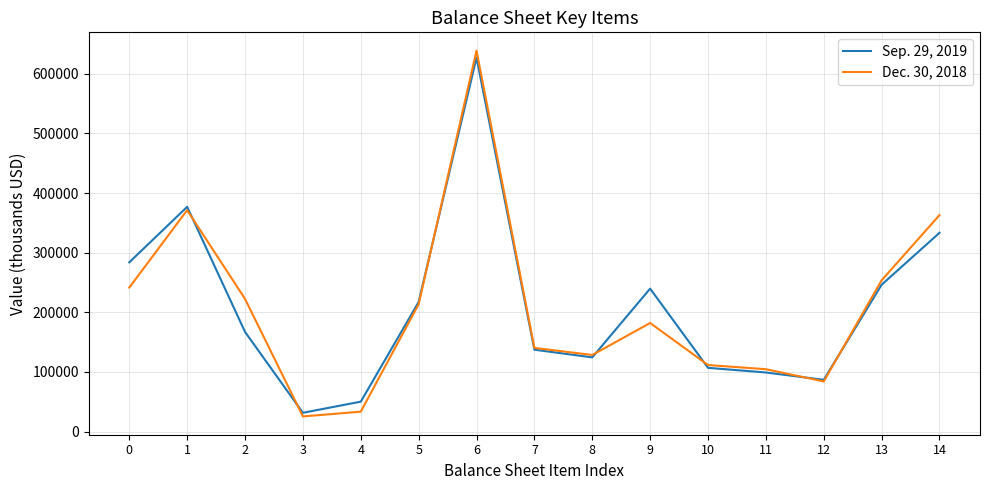

Which category has the highest value in the Dec. 30, 2018 series?

6